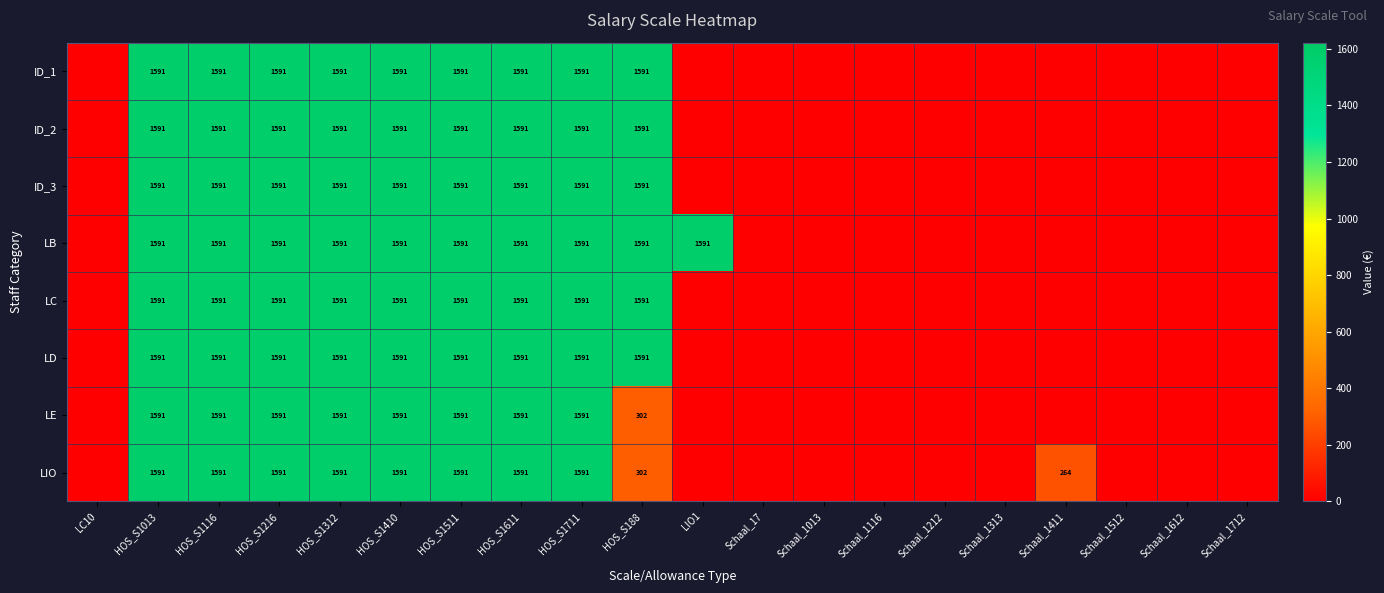

Which has a higher value, HOS_S1611 or HOS_S188?

HOS_S1611